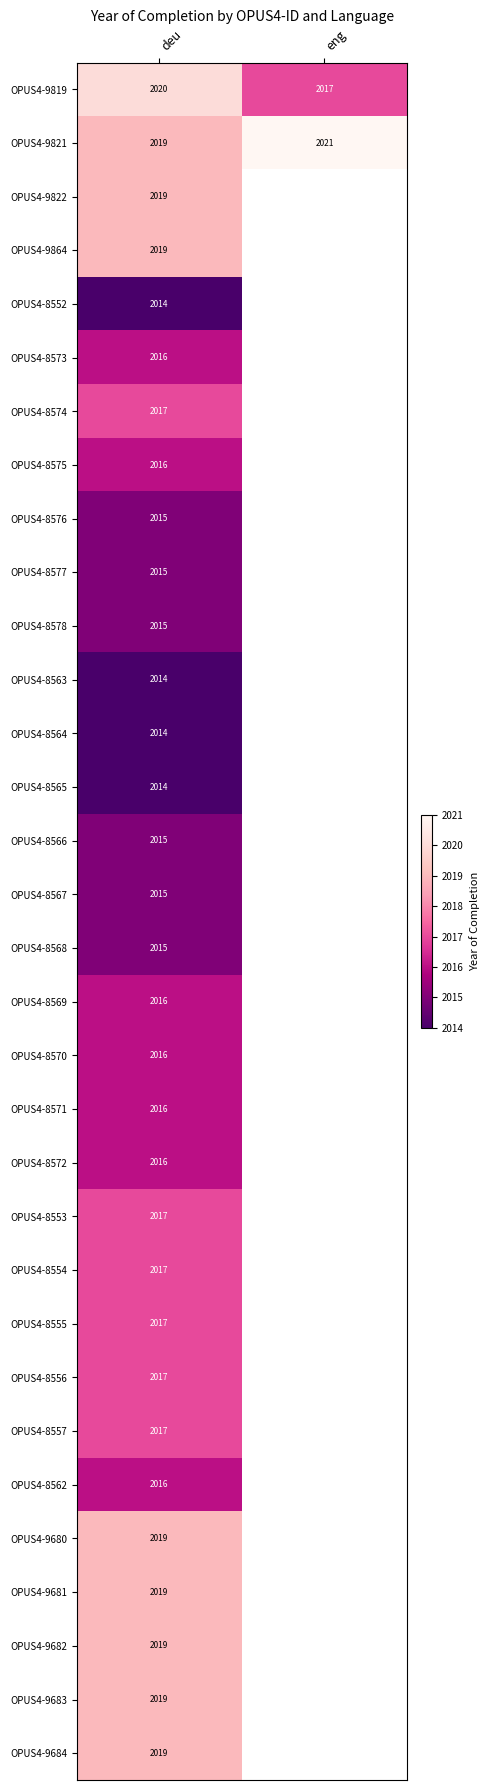

What is the total value across all series at deu?

64532